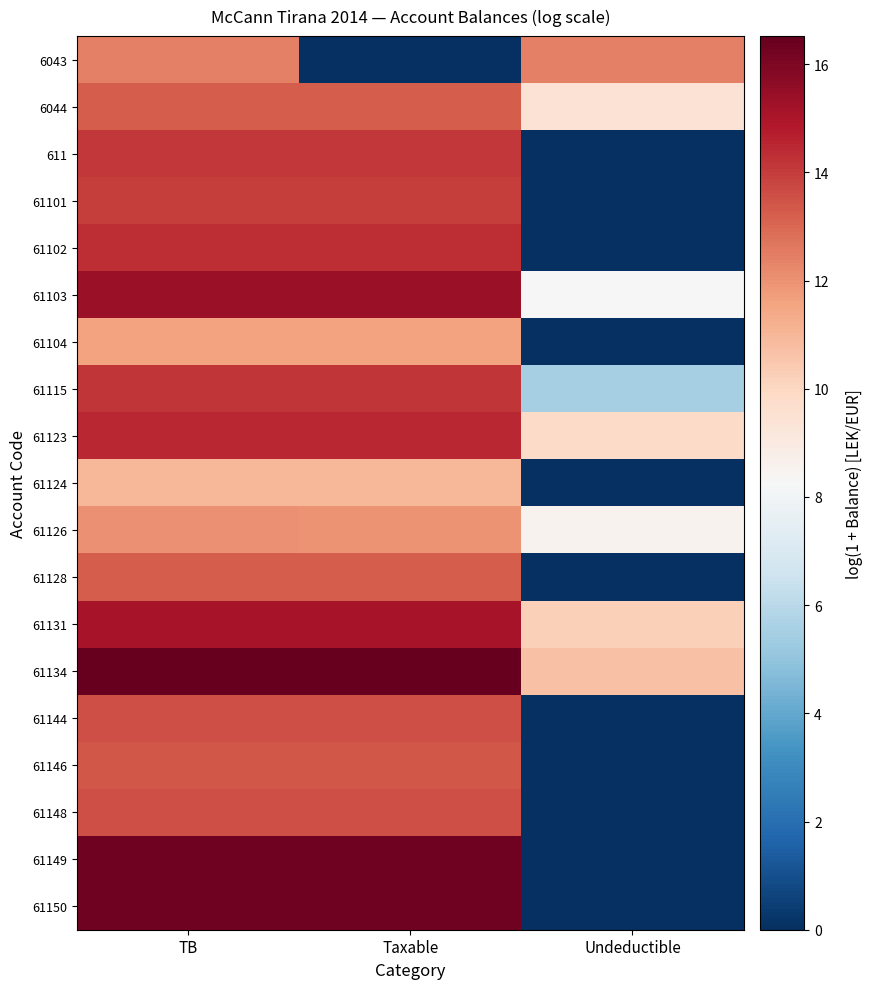

Reading left to right, list all the values displayed in this chart.

6043: TB=12.4	Taxable=0.0	Undeductible=12.4
6044: TB=13.3	Taxable=13.3	Undeductible=9.5
611: TB=14.1	Taxable=14.1	Undeductible=0.0
61101: TB=14.0	Taxable=14.0	Undeductible=0.0
61102: TB=14.4	Taxable=14.4	Undeductible=0.0
61103: TB=15.4	Taxable=15.4	Undeductible=8.3
61104: TB=11.6	Taxable=11.6	Undeductible=0.0
61115: TB=14.2	Taxable=14.2	Undeductible=5.5
61123: TB=14.5	Taxable=14.5	Undeductible=9.8
61124: TB=11.0	Taxable=11.0	Undeductible=0.0
61126: TB=12.0	Taxable=12.0	Undeductible=8.5
61128: TB=13.2	Taxable=13.2	Undeductible=0.0
61131: TB=15.1	Taxable=15.1	Undeductible=10.2
61134: TB=16.5	Taxable=16.5	Undeductible=10.7
61144: TB=13.6	Taxable=13.6	Undeductible=0.0
61146: TB=13.4	Taxable=13.4	Undeductible=0.0
61148: TB=13.6	Taxable=13.6	Undeductible=0.0
61149: TB=16.3	Taxable=16.3	Undeductible=0.0
61150: TB=16.3	Taxable=16.3	Undeductible=0.0